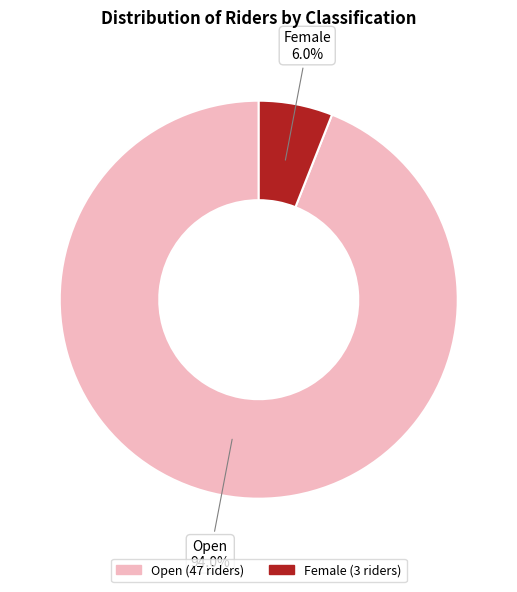

What is the ratio of the value at Female to the value at Open?

0.1